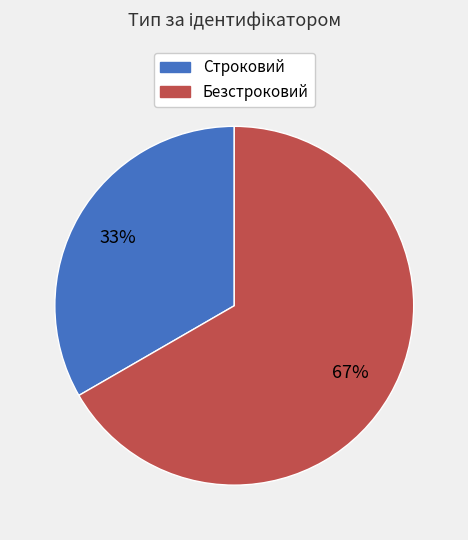

What is the largest slice in the pie chart?

Безстроковий